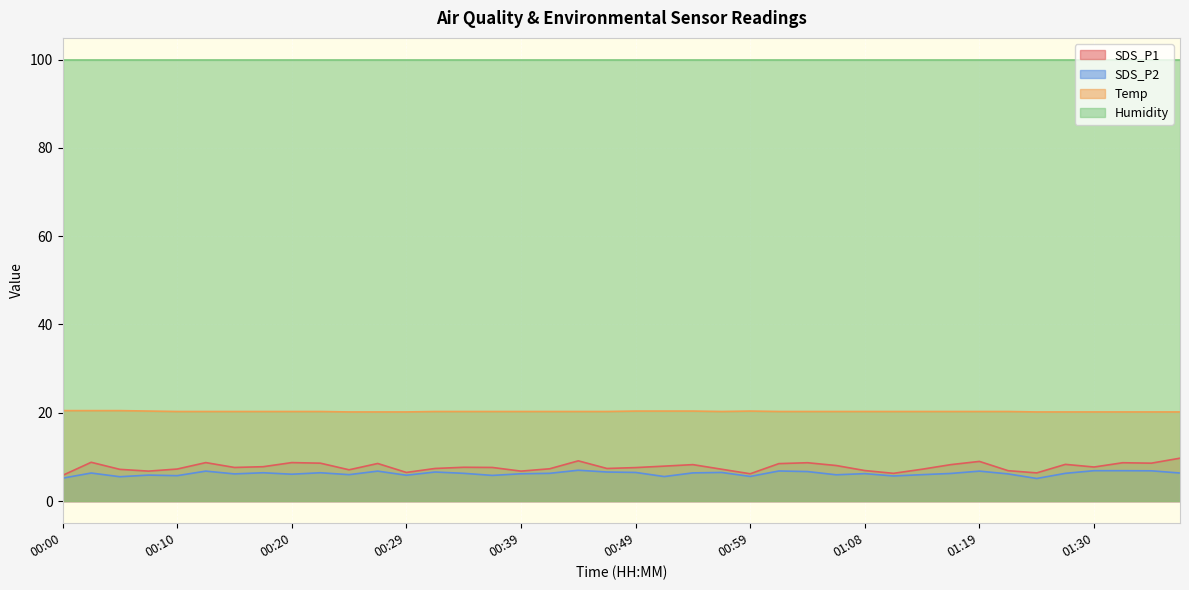

Which label corresponds to the largest value in the chart?

00:00